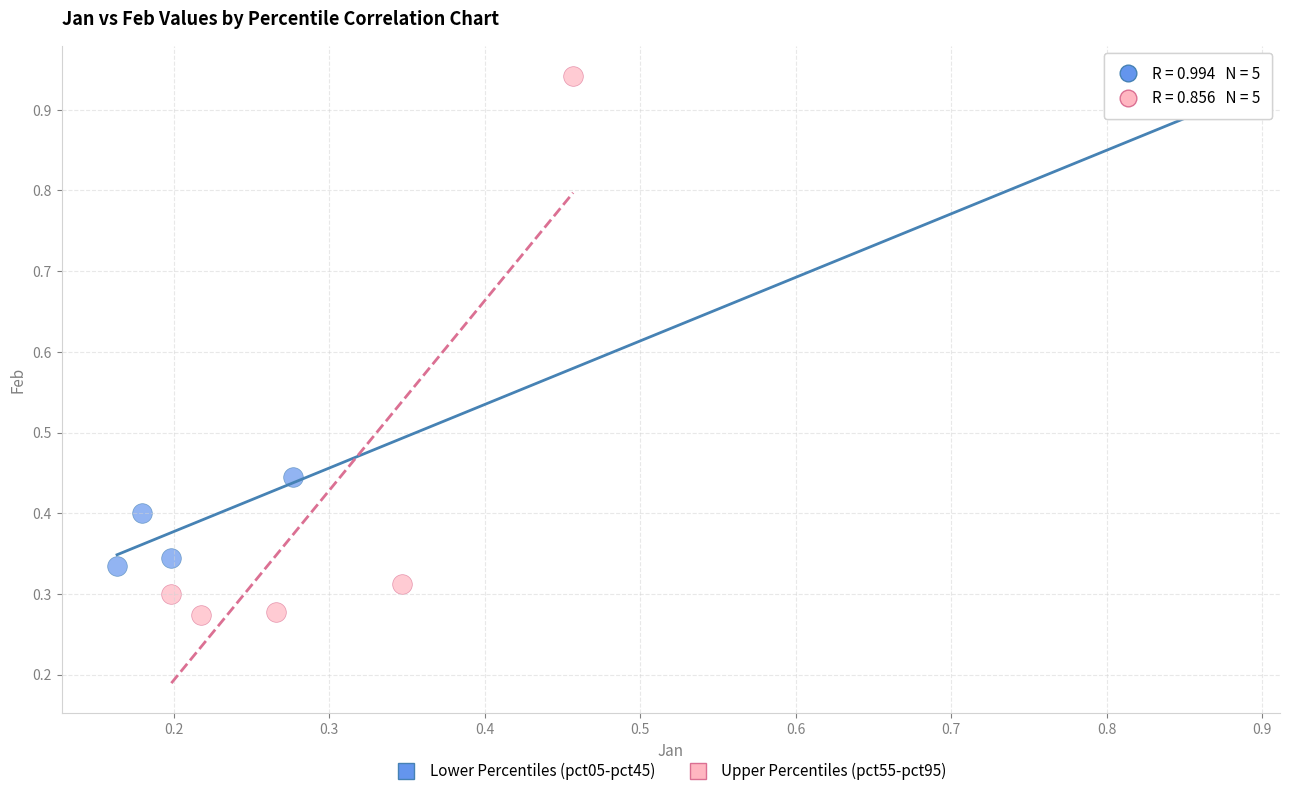

Which series contains the lowest Y value?

Upper Percentiles (pct55-pct95)